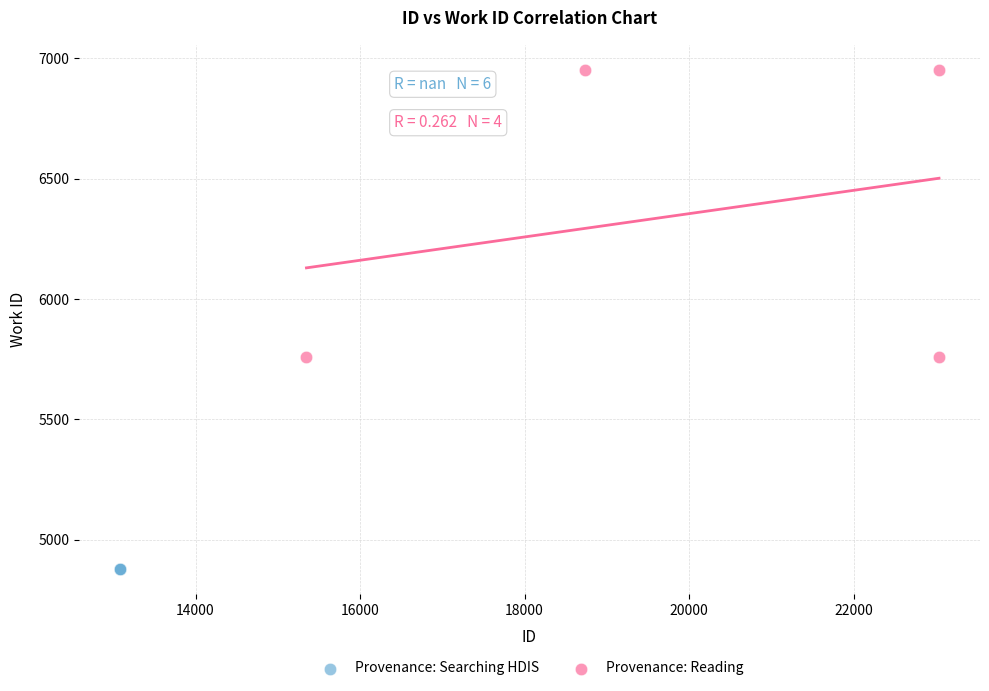

Which series contains the lowest Y value?

Provenance: Searching HDIS